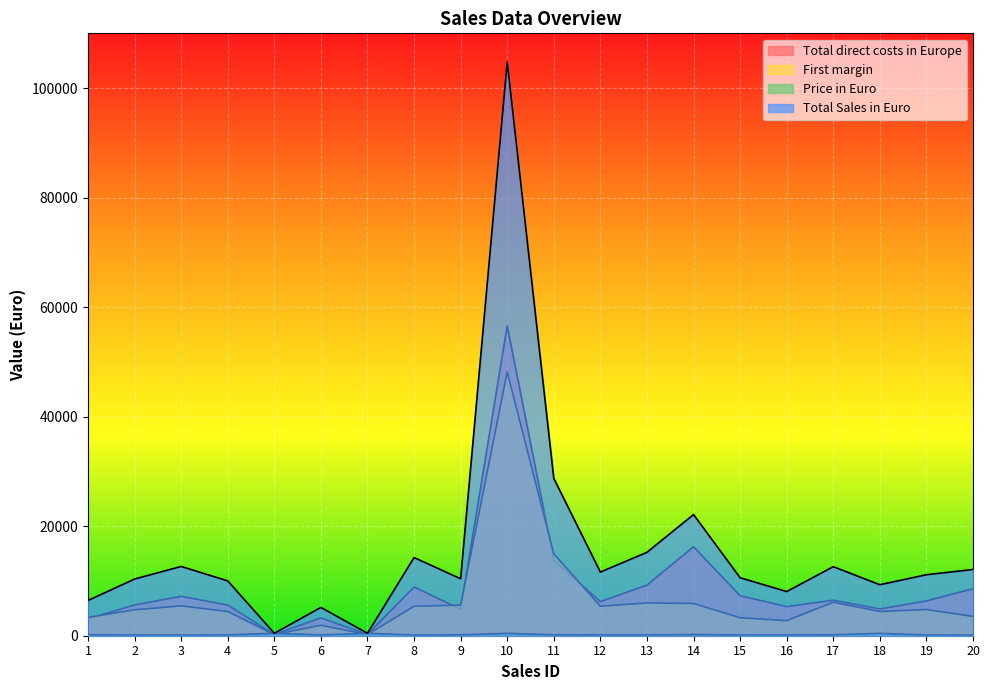

Where is the first local maximum for Total Sales in Euro?

3